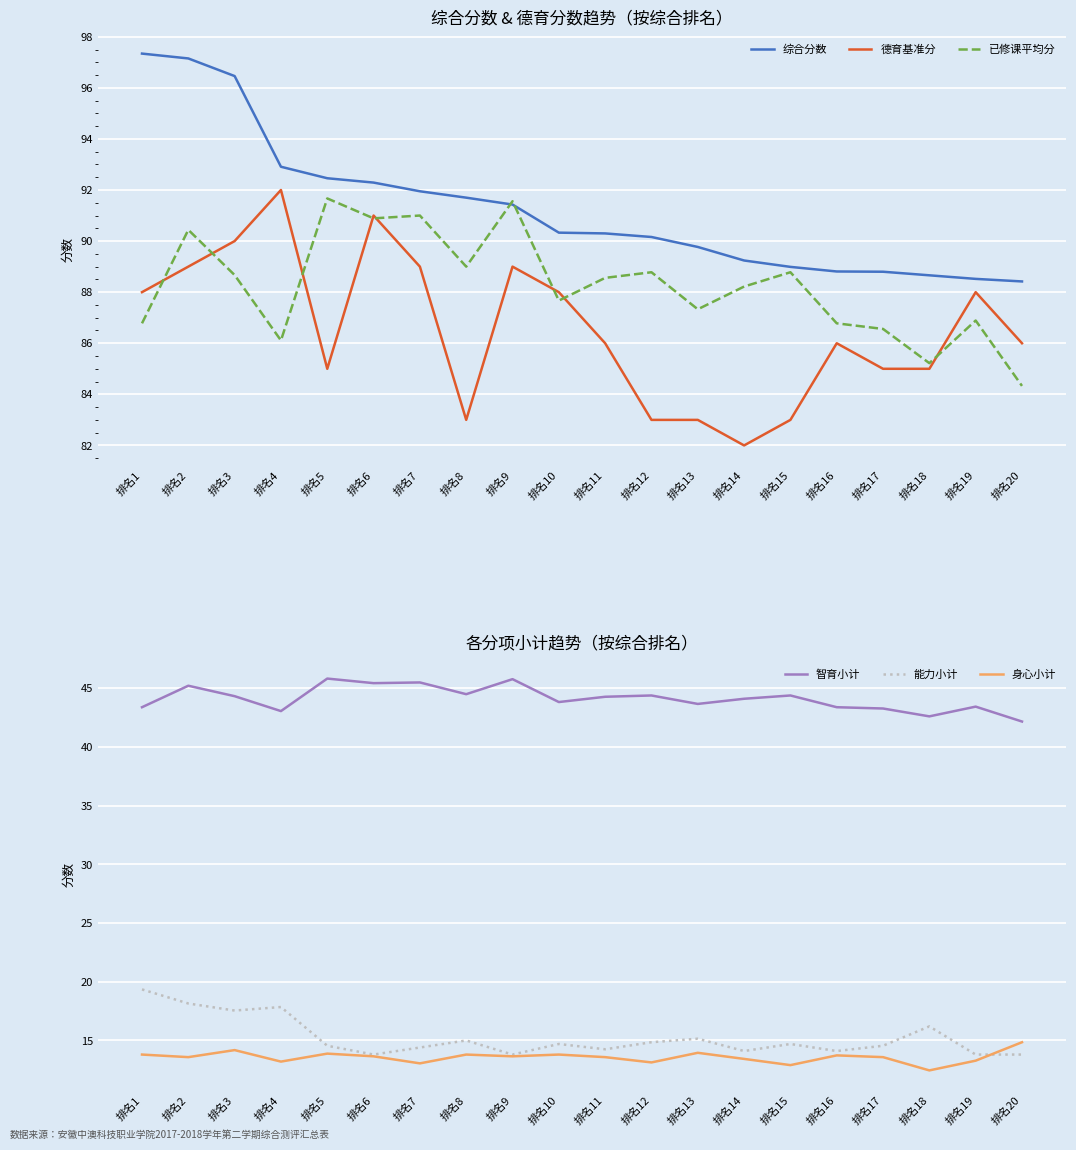

What is the sum of the 德育基准分 values at 排名9 and 排名13?

172.0